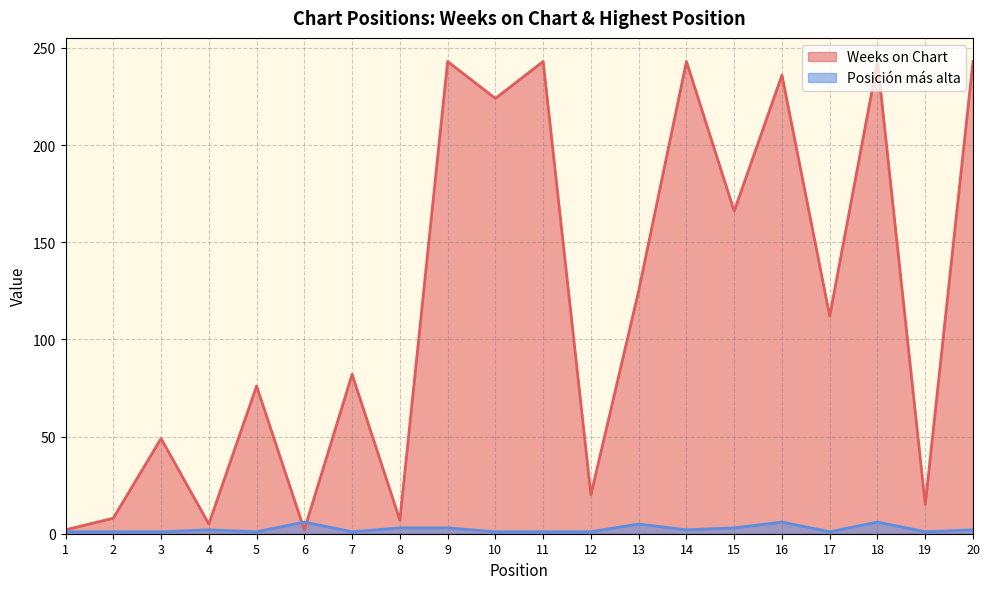

What are all the series names shown in the legend?

Weeks on Chart, Posición más alta